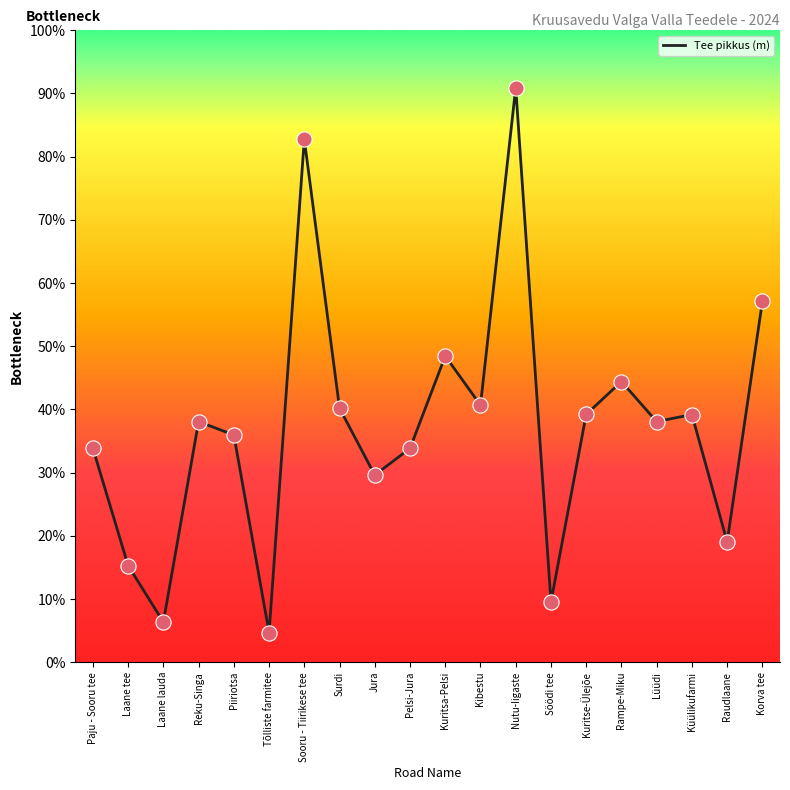

What is the ratio of the value at Reku-Singa to the value at Nutu-Iigaste?

0.4